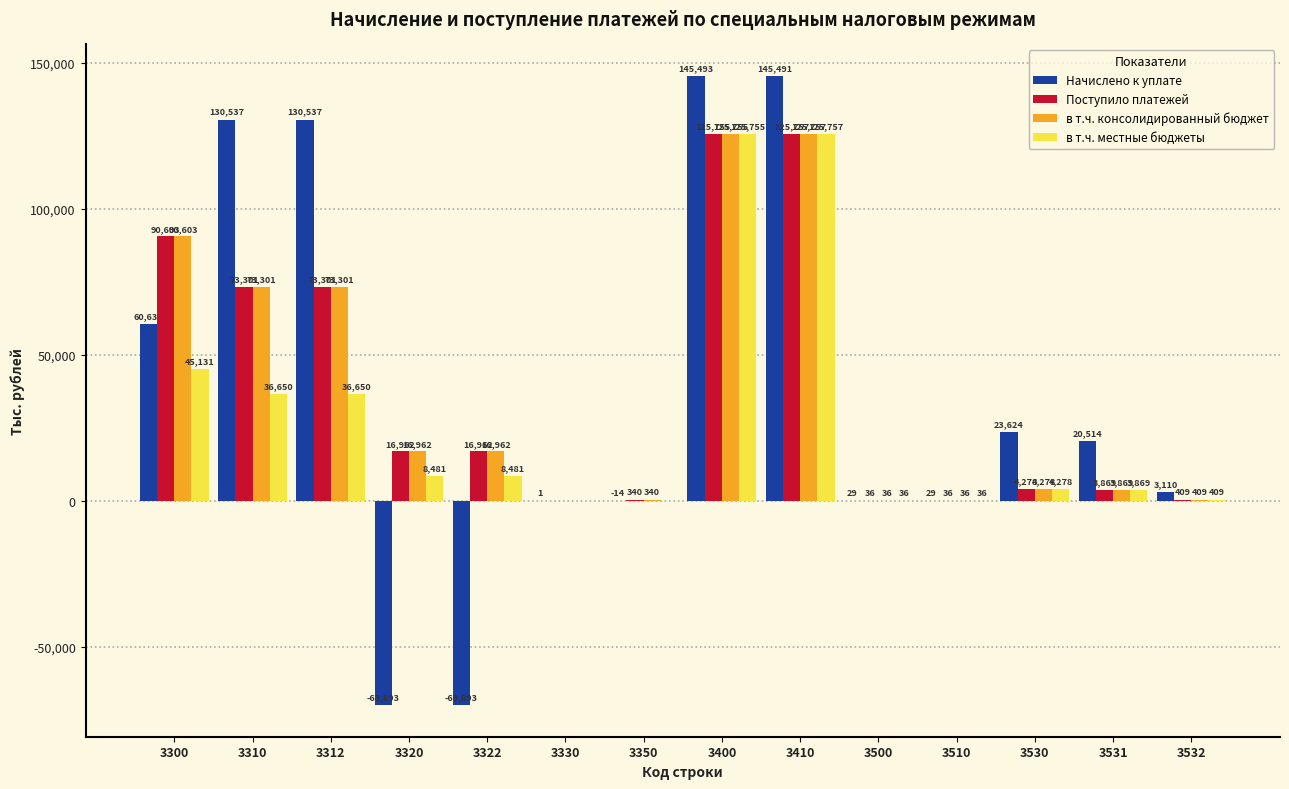

Reading left to right, list all the values displayed in this chart.

Начислено к уплате: 3300=60631	3310=130537	3312=130537	3320=-69893	3322=-69893	3330=1	3350=-14	3400=145493	3410=145491	3500=29	3510=29	3530=23624	3531=20514	3532=3110
Поступило платежей: 3300=90603	3310=73301	3312=73301	3320=16962	3322=16962	3330=0	3350=340	3400=125755	3410=125757	3500=36	3510=36	3530=4278	3531=3869	3532=409
в т.ч. консолидированный бюджет: 3300=90603	3310=73301	3312=73301	3320=16962	3322=16962	3330=0	3350=340	3400=125755	3410=125757	3500=36	3510=36	3530=4278	3531=3869	3532=409
в т.ч. местные бюджеты: 3300=45131	3310=36650	3312=36650	3320=8481	3322=8481	3330=0	3350=0	3400=125755	3410=125757	3500=36	3510=36	3530=4278	3531=3869	3532=409